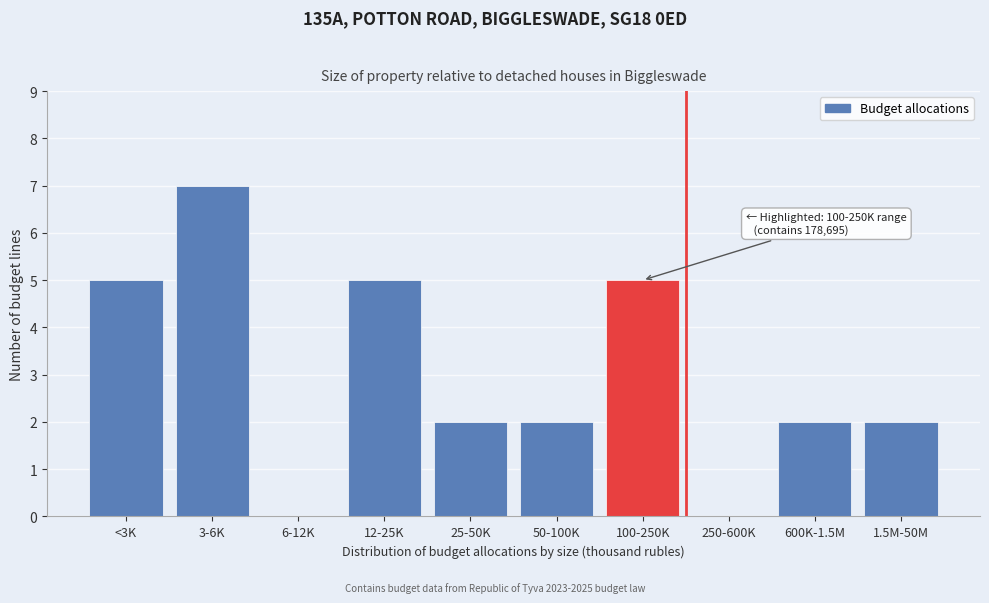

Reading right to left, extract all data points from this chart.

1.5M-50M=2	600K-1.5M=2	250-600K=0	100-250K=5	50-100K=2	25-50K=2	12-25K=5	6-12K=0	3-6K=7	<3K=5